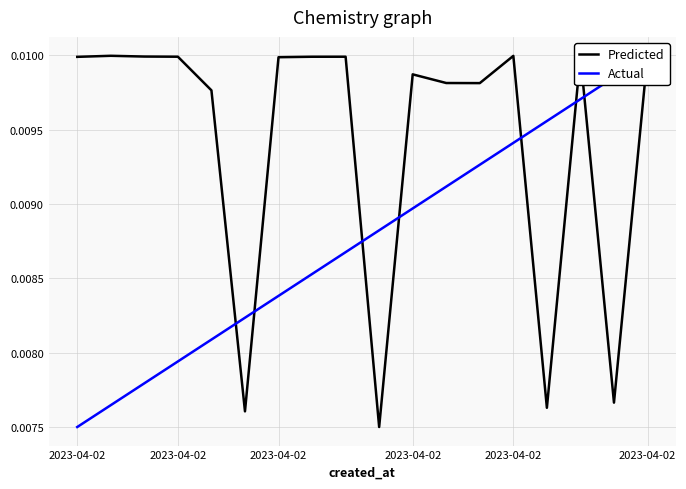

Is it true that Actual equals 0.0 at 2023-04-02?

False